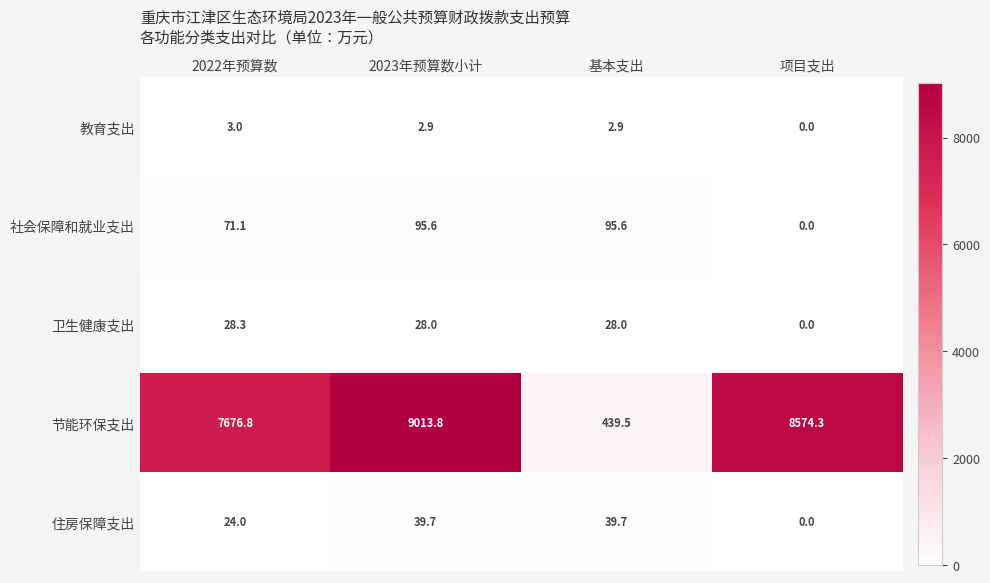

What is the difference between the maximum and minimum values in the 教育支出 series?

3.0